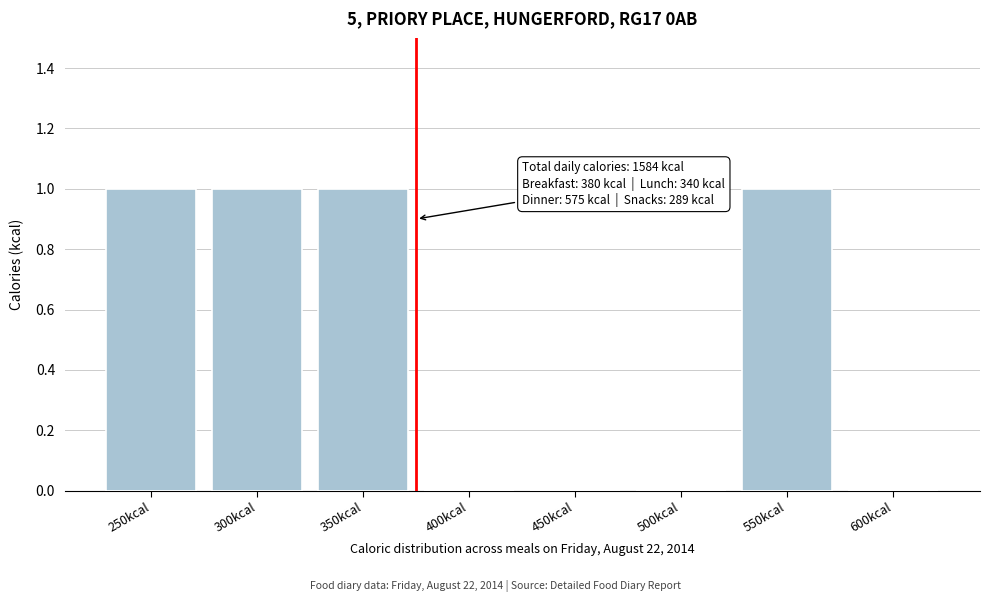

Reading left to right, extract all data points from this chart.

250kcal=1	300kcal=1	350kcal=1	400kcal=0	450kcal=0	500kcal=0	550kcal=1	600kcal=0